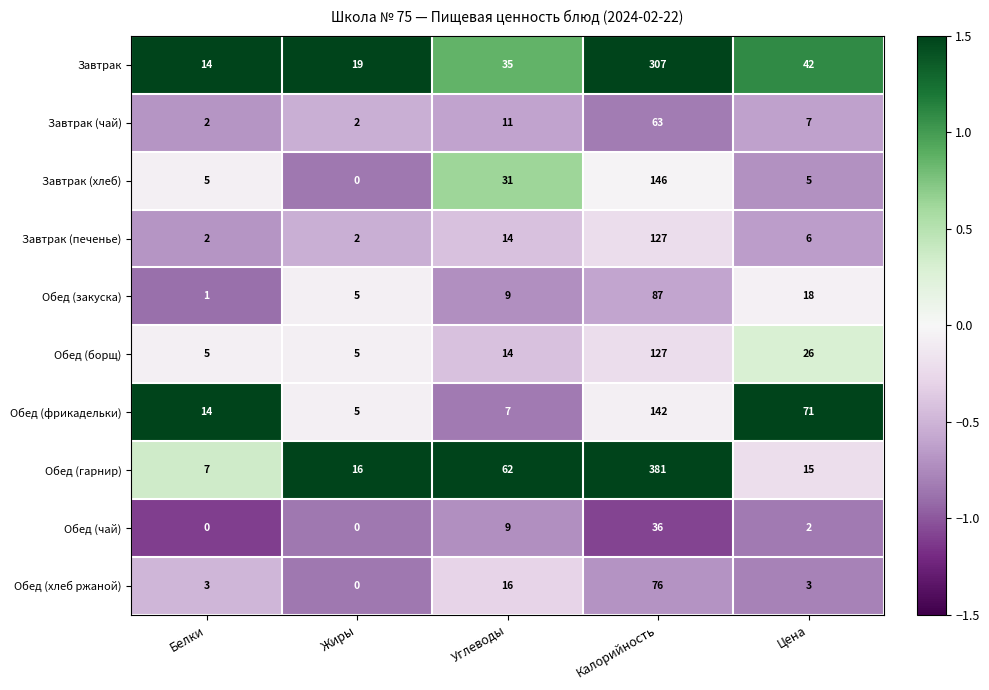

At which category is the sum across all series the highest?

Калорийность